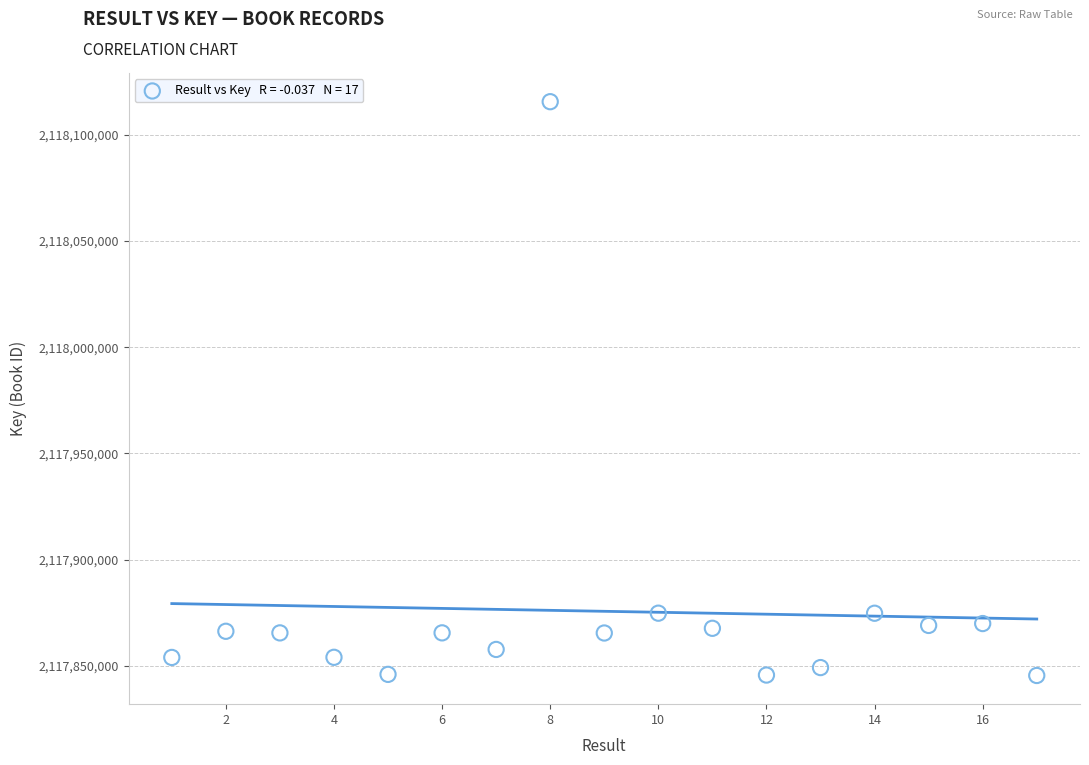

What is the range of X values (max minus min)?

16